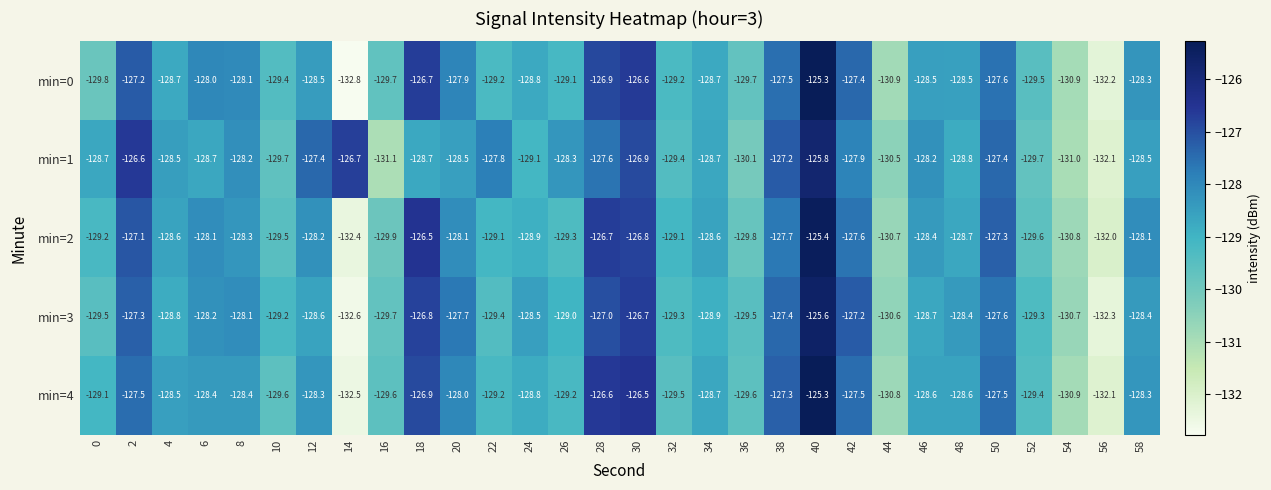

At which label is min=1 closest to -128?

42